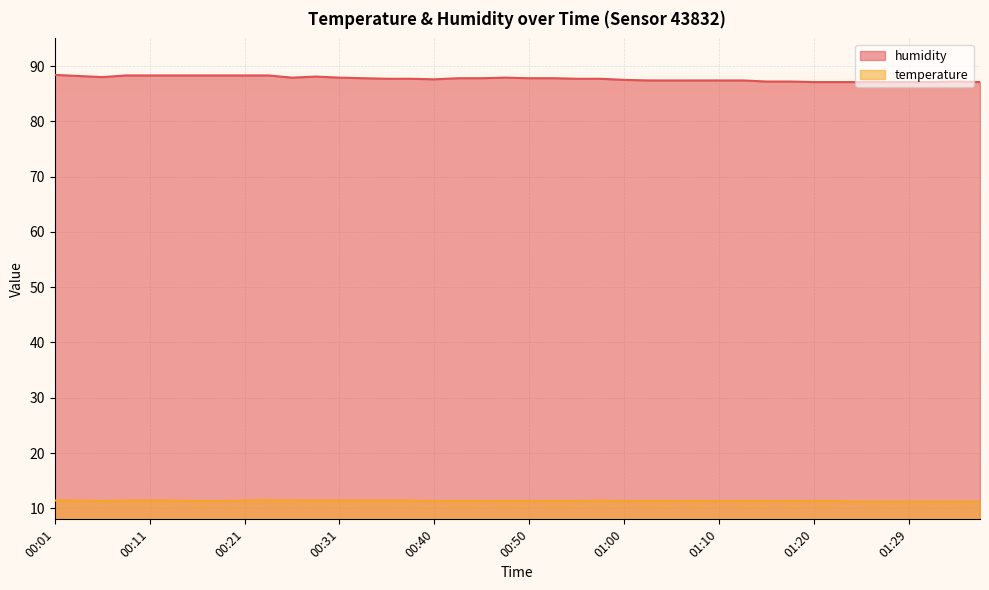

What is the value of the humidity point at the 28th from the left?

87.4